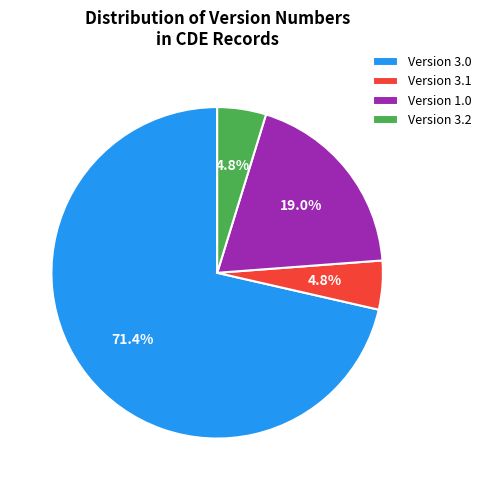

Does any single category account for the majority?

Yes